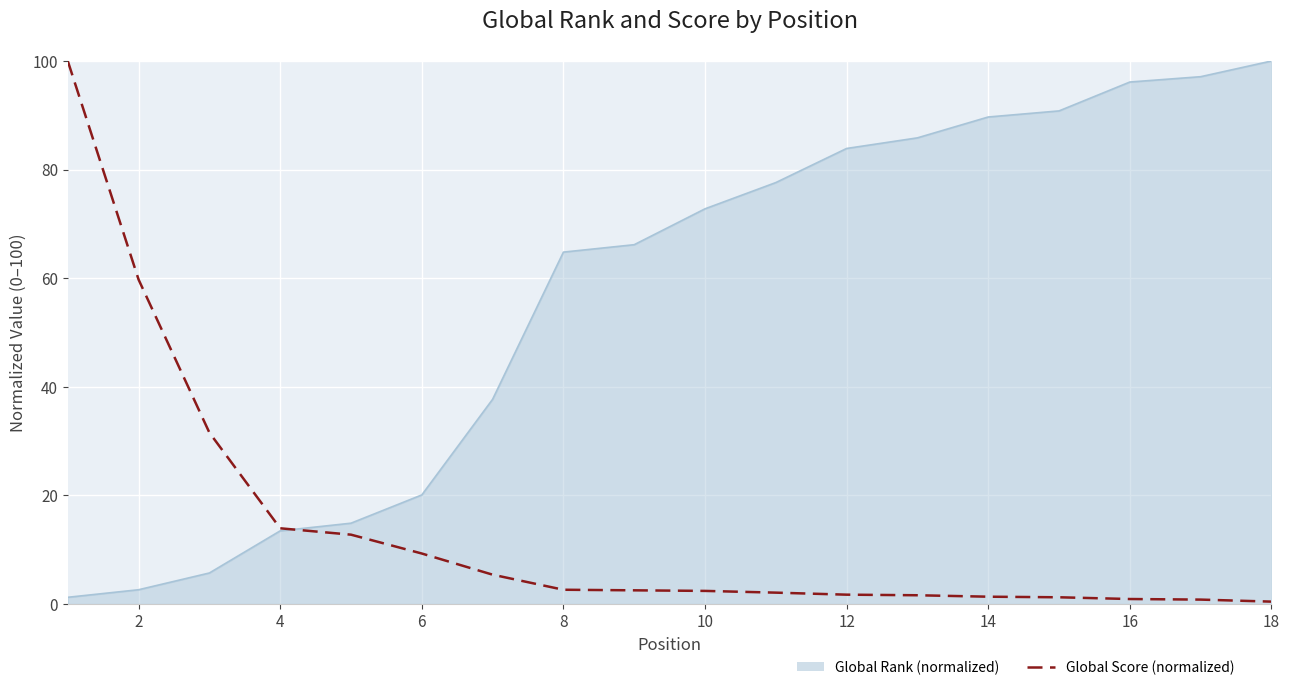

Which series has the largest total across all categories?

Global Rank (normalized)